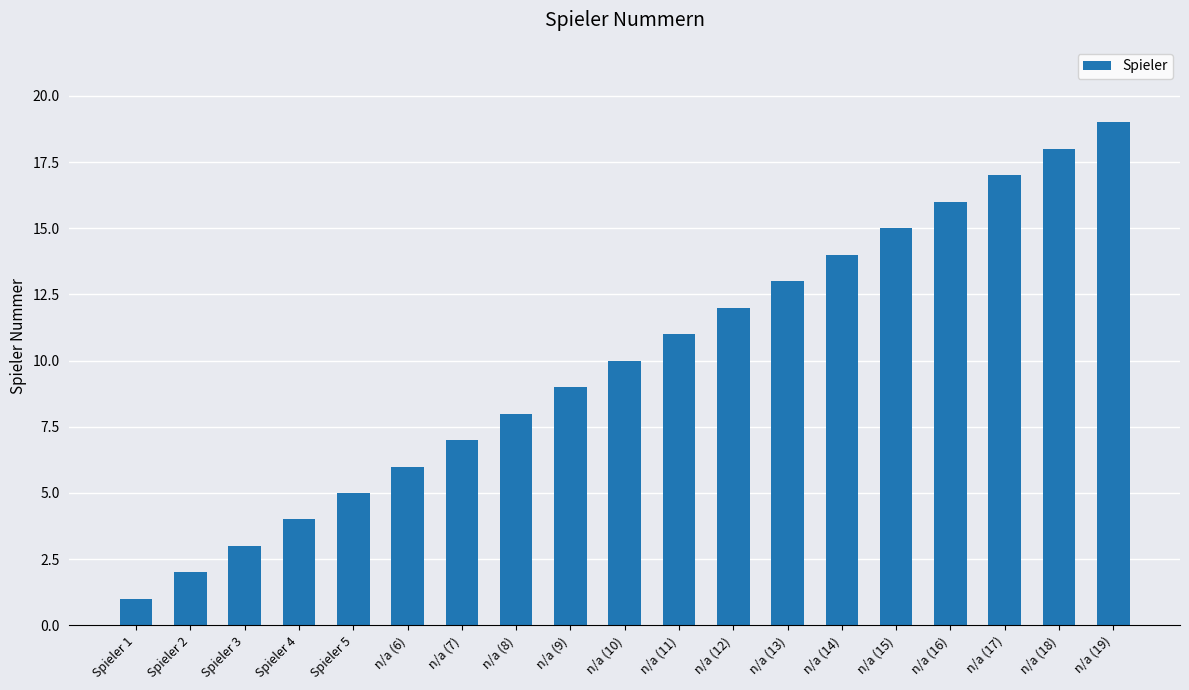

How many series are shown in this chart?

1